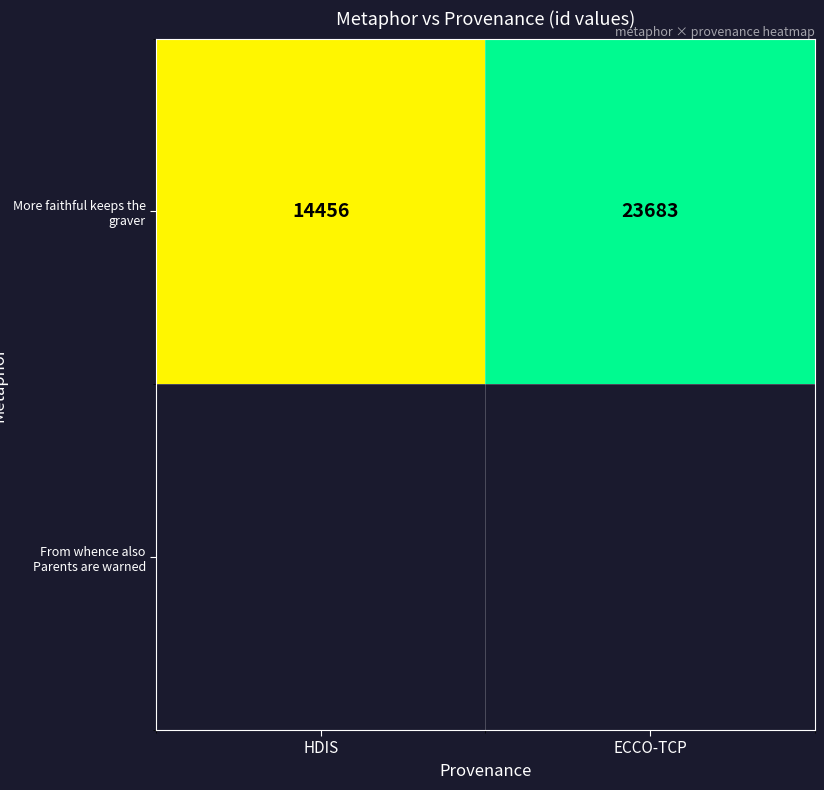

Is it true that the value at ECCO-TCP is 34271?

False